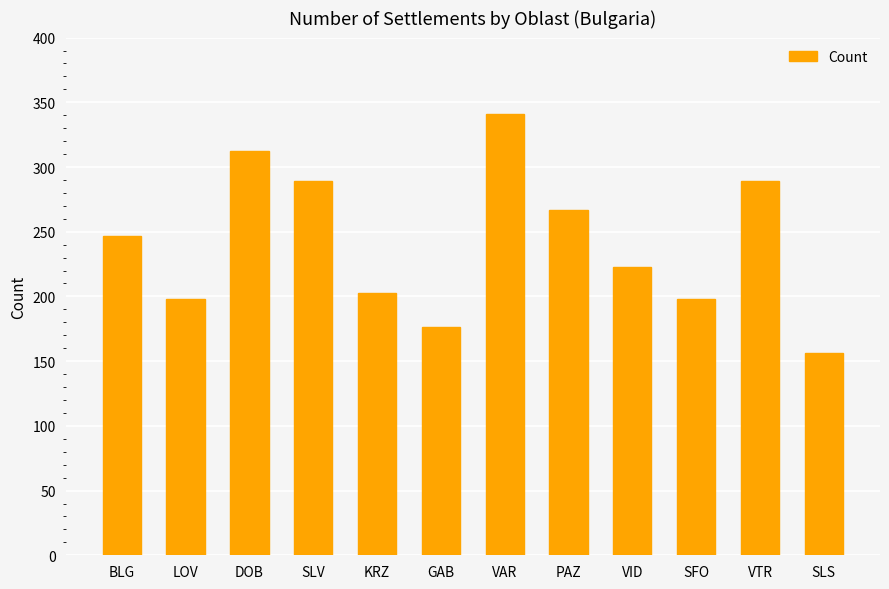

What is the difference between the maximum and minimum values?

185